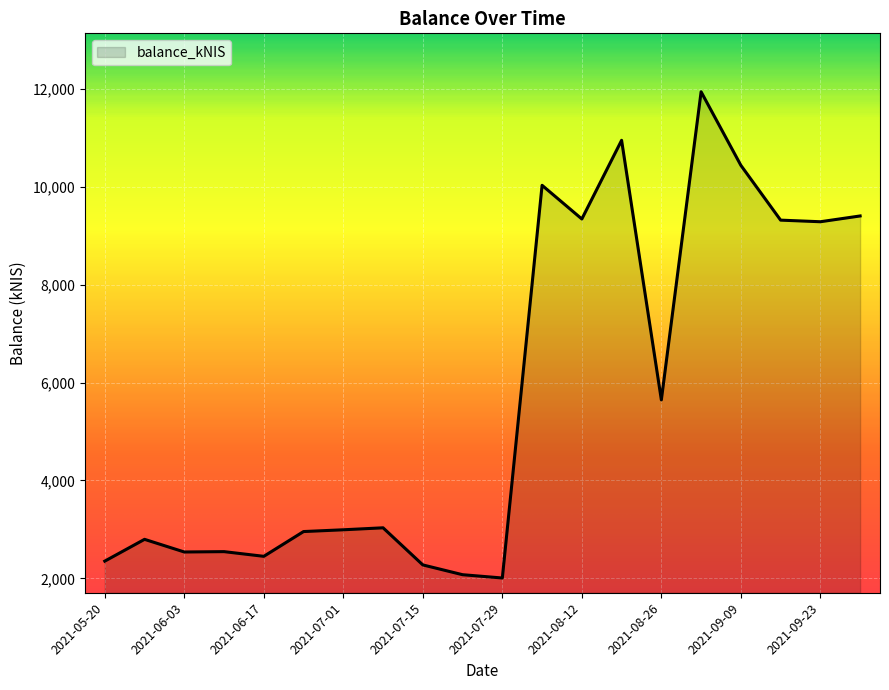

How many lines are shown in the chart?

1